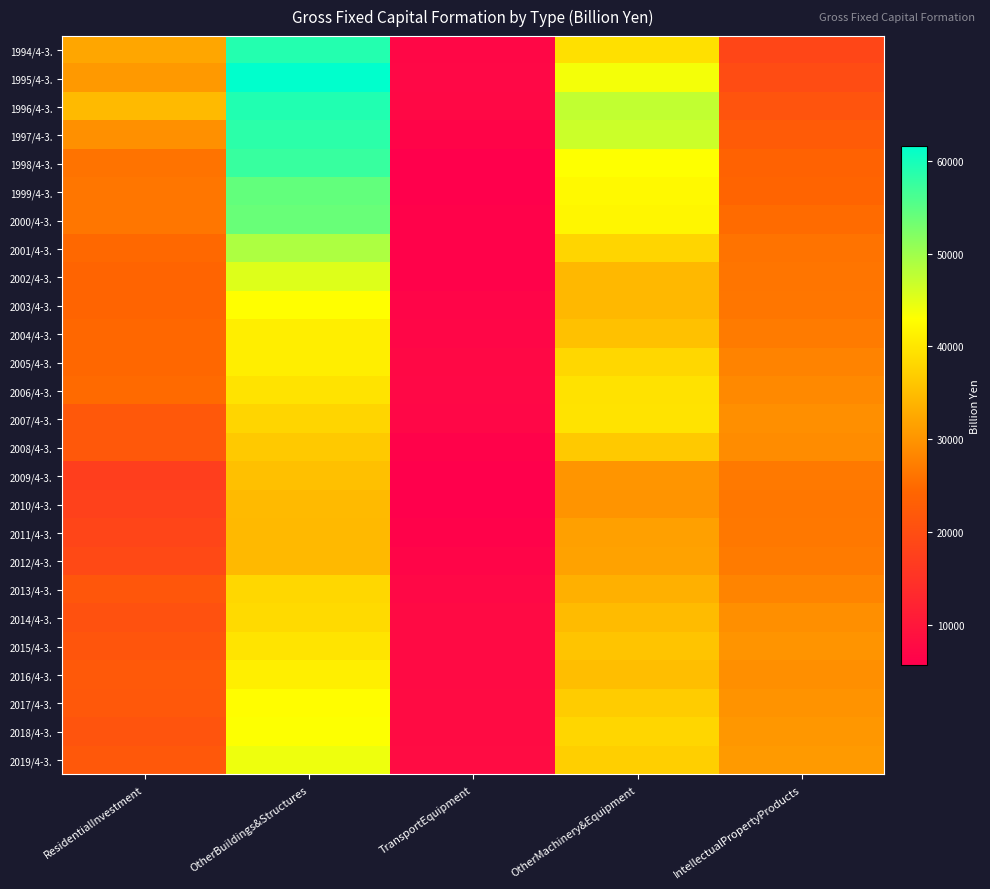

Rank the series at IntellectualPropertyProducts from lowest to highest value.

1994/4-3., 1995/4-3., 1996/4-3., 1997/4-3., 1998/4-3., 1999/4-3., 2000/4-3., 2001/4-3., 2002/4-3., 2003/4-3., 2010/4-3., 2011/4-3., 2009/4-3., 2004/4-3., 2012/4-3., 2005/4-3., 2013/4-3., 2006/4-3., 2008/4-3., 2007/4-3., 2016/4-3., 2014/4-3., 2017/4-3., 2015/4-3., 2018/4-3., 2019/4-3.